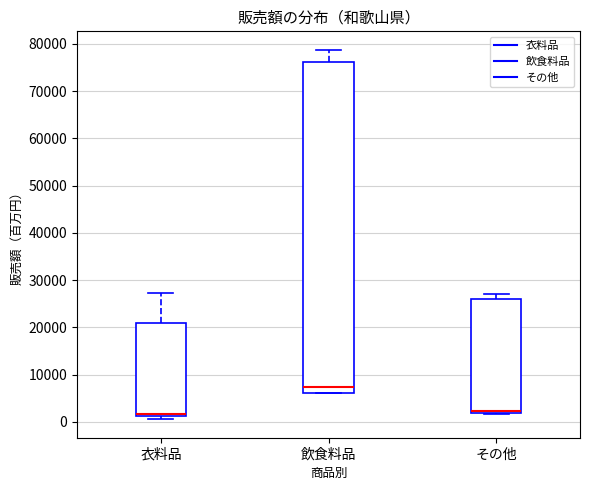

Which box has the highest median line?

飲食料品